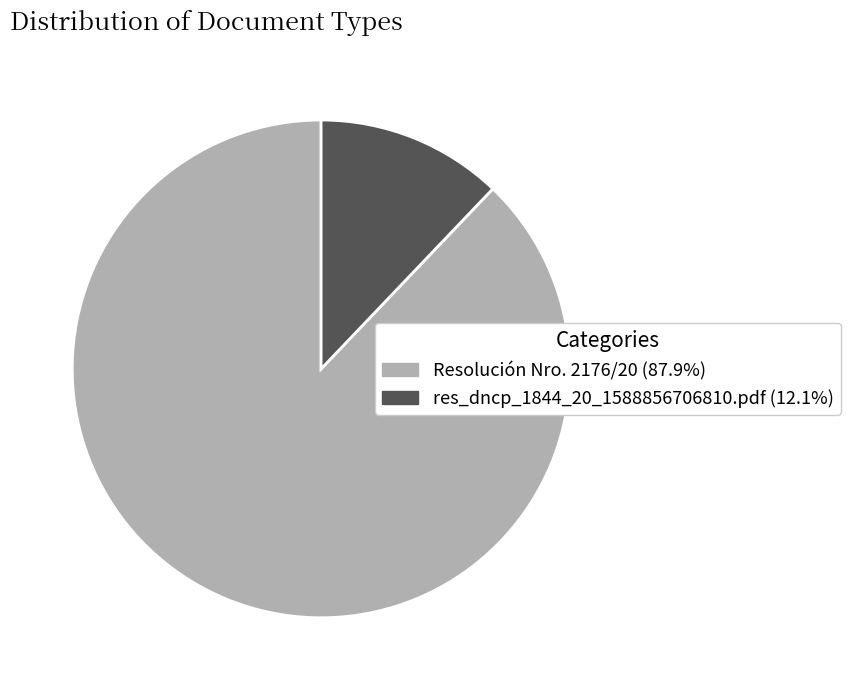

Combined, do res_dncp_1844_20_1588856706810.pdf (12.1%) and Resolución Nro. 2176/20 (87.9%) account for over 50%?

Yes